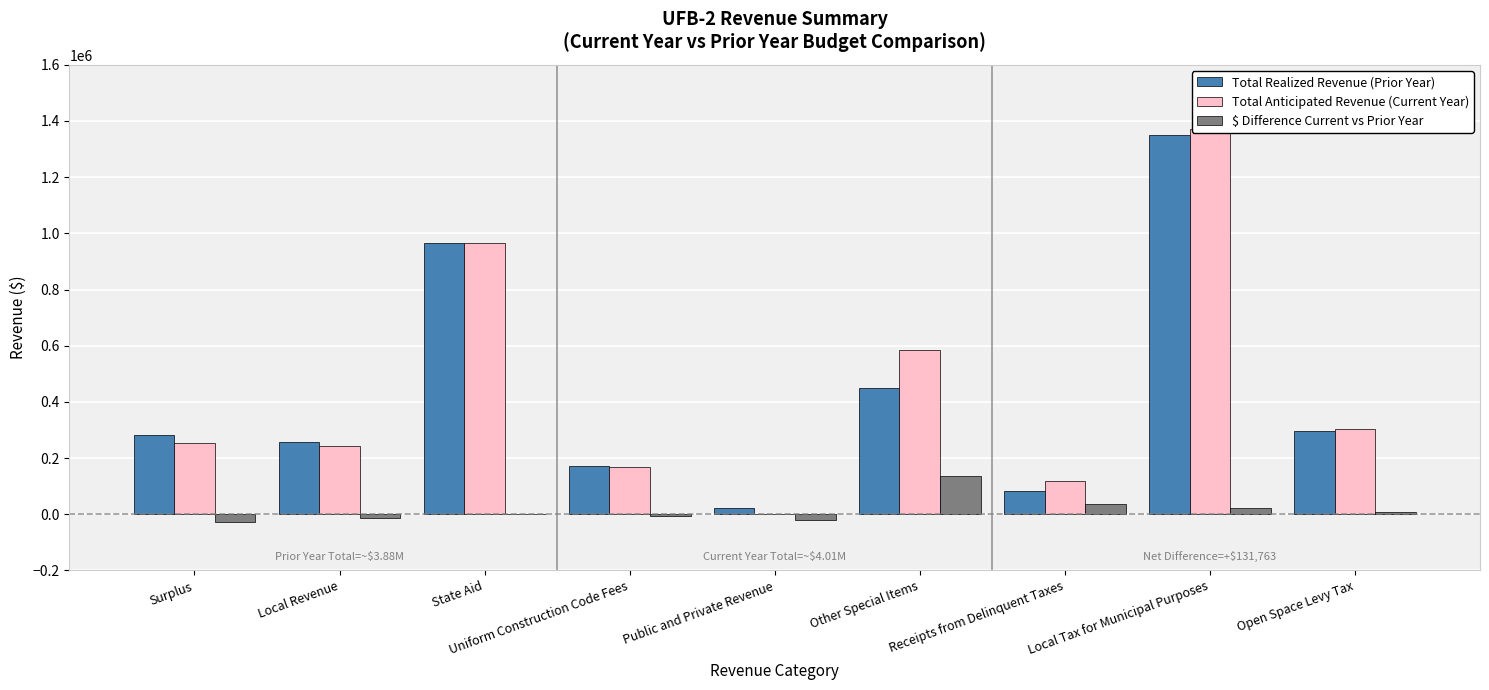

What is the value of the Total Realized Revenue (Prior Year) bar at the 5th from the left?

22060